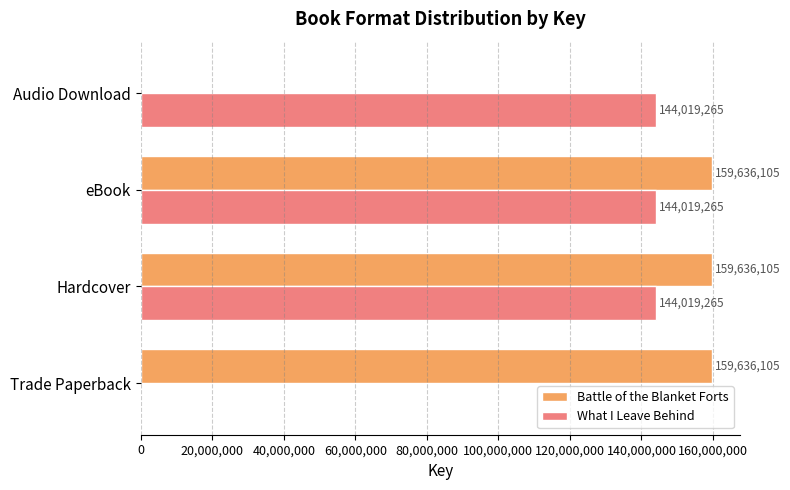

Which series has the largest total across all categories?

Battle of the Blanket Forts